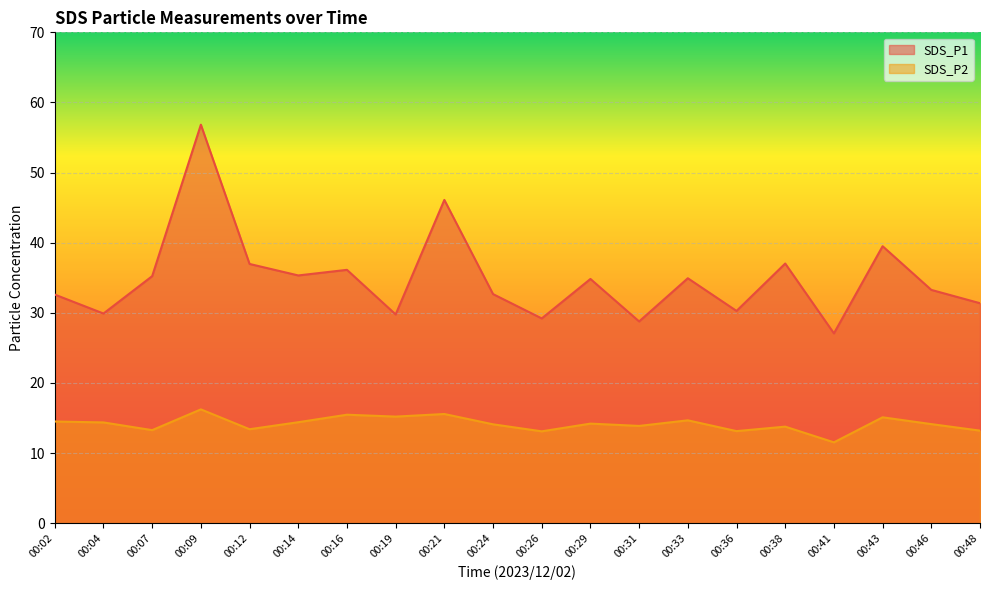

What is the value of the SDS_P2 point at the 17th from the left?

11.5